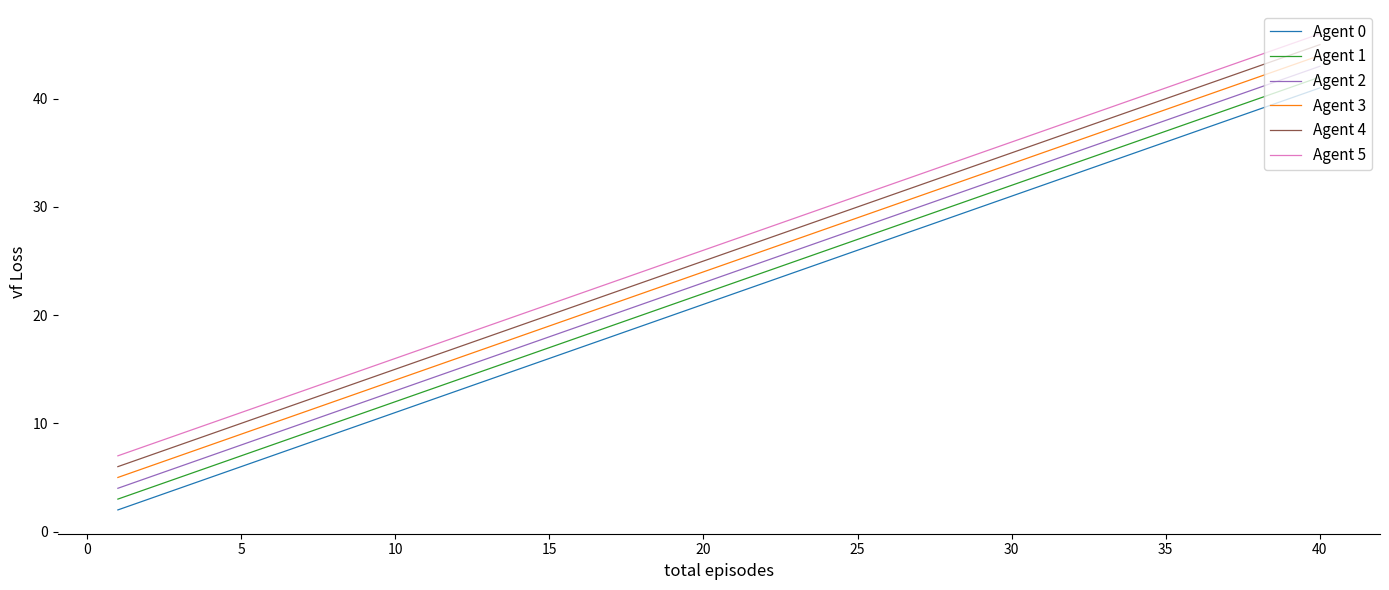

True or false: Agent 1 and Agent 3 intersect in this chart.

False